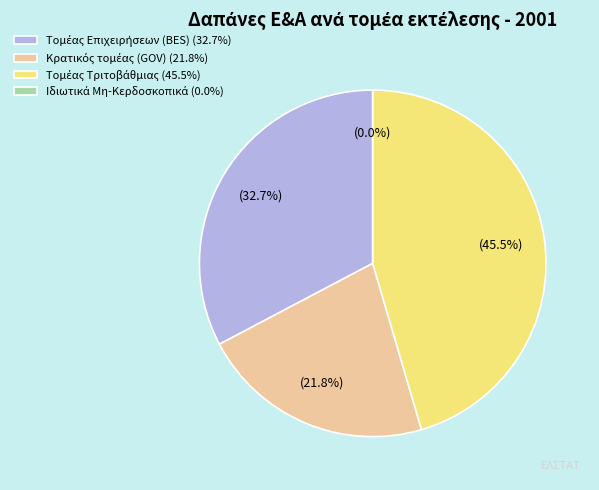

To the nearest percent, what percentage of the pie is Κρατικός τομέας (GOV)?

22%